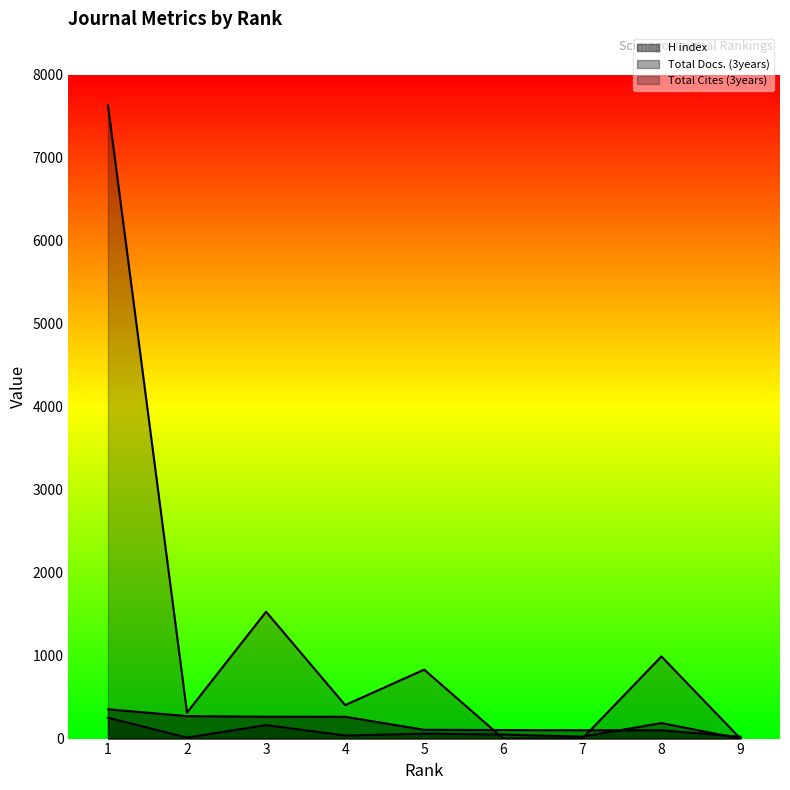

At which label does Total Docs. (3years) first exceed 49?

1